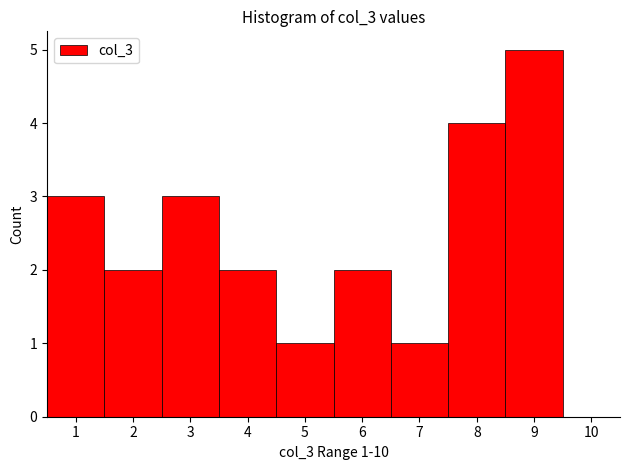

Which range on the x-axis has the tallest bar?

8.5 to 9.5